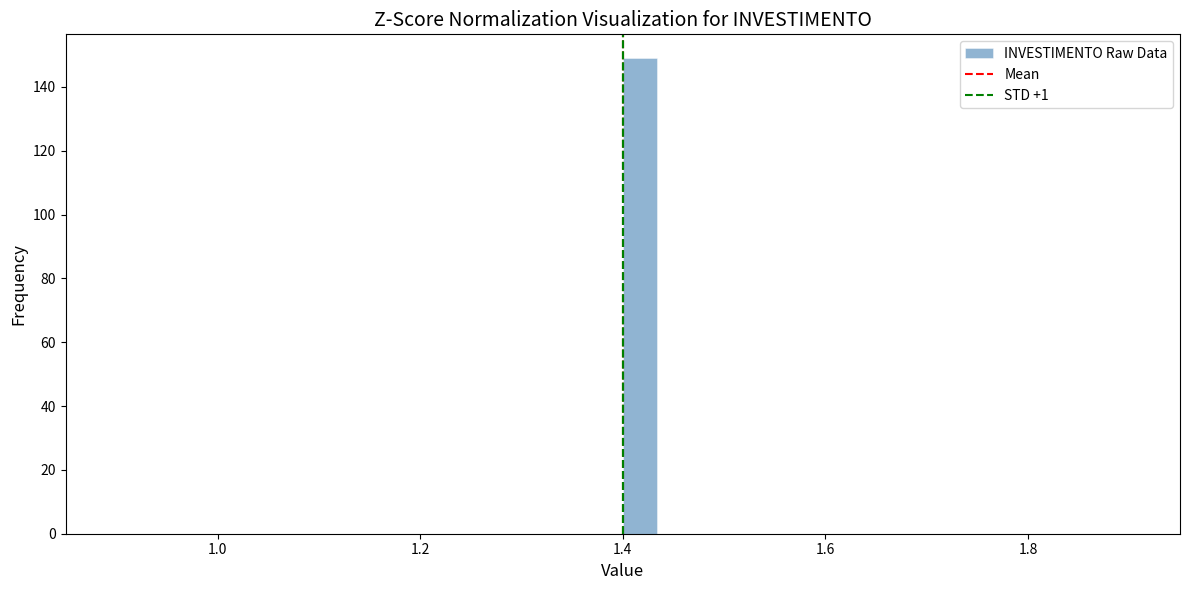

Around what value on the x-axis is the tallest bar? Give the approximate position of its centre, as read against the axis.

1.42